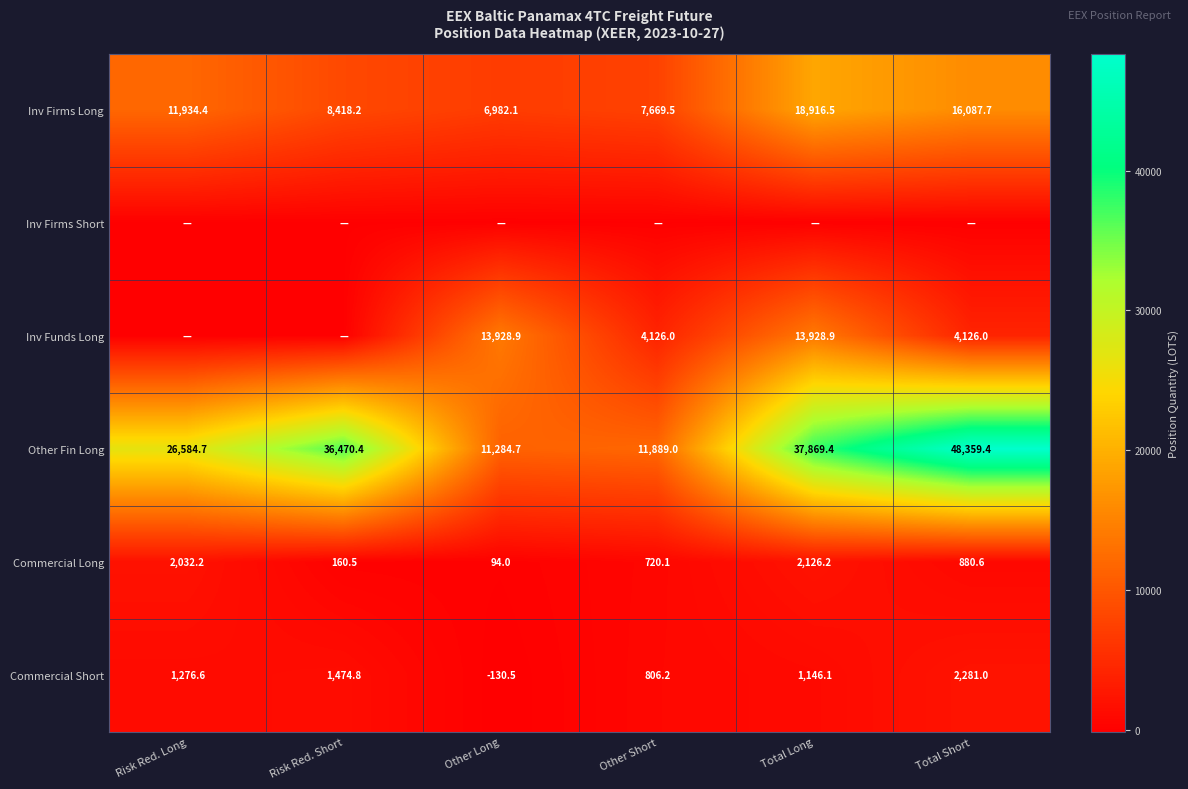

At how many categories does at least one series exceed 109?

6